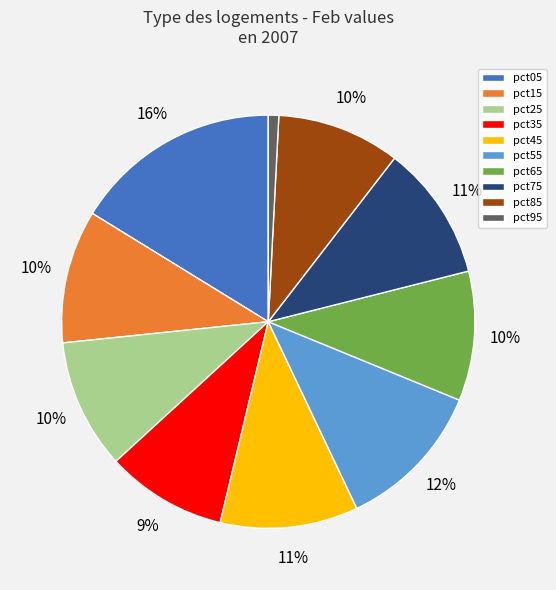

Which slice is the largest?

pct05